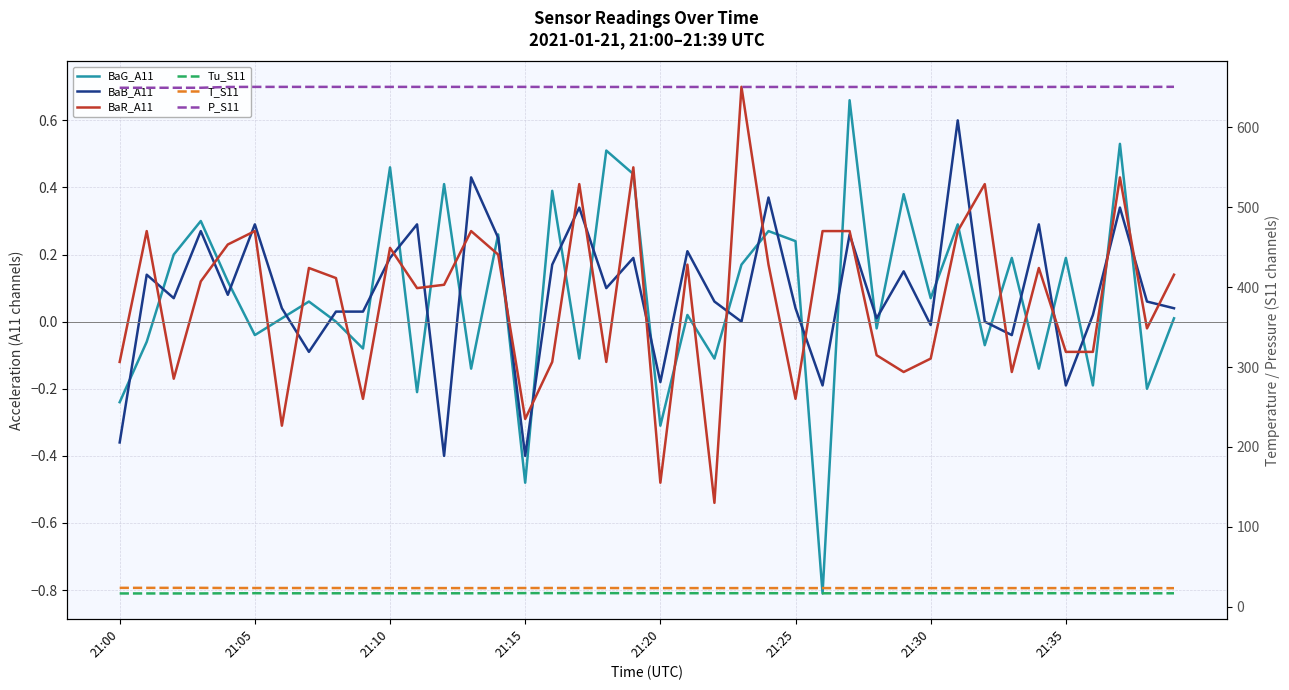

How many P_S11 values are between 650 and 651?

36